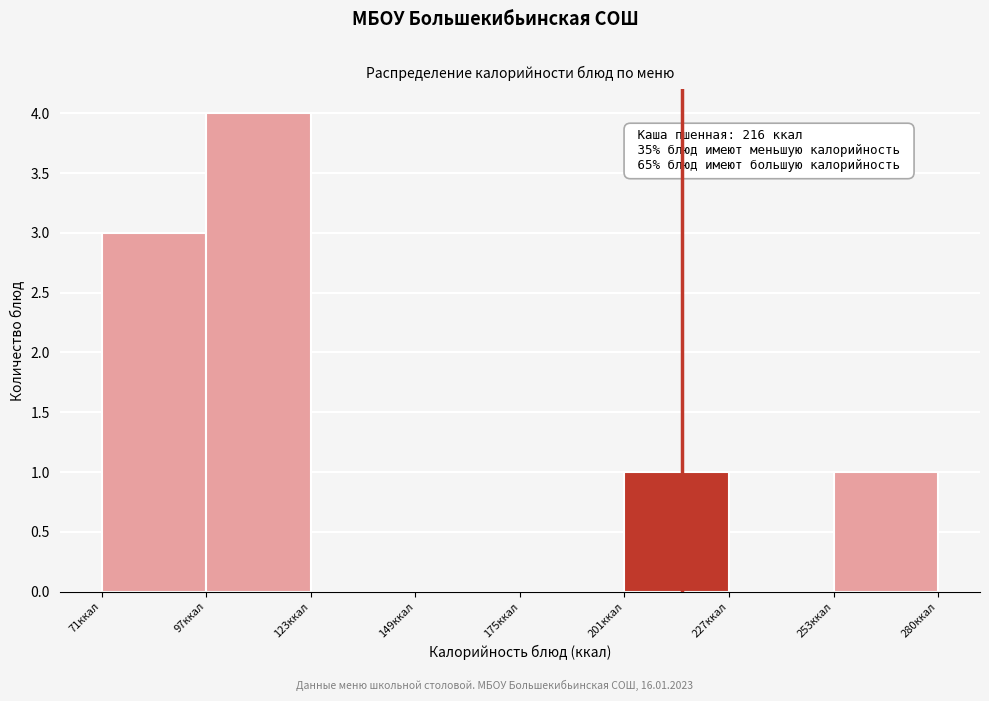

Which range on the x-axis has the tallest bar?

95 to 125